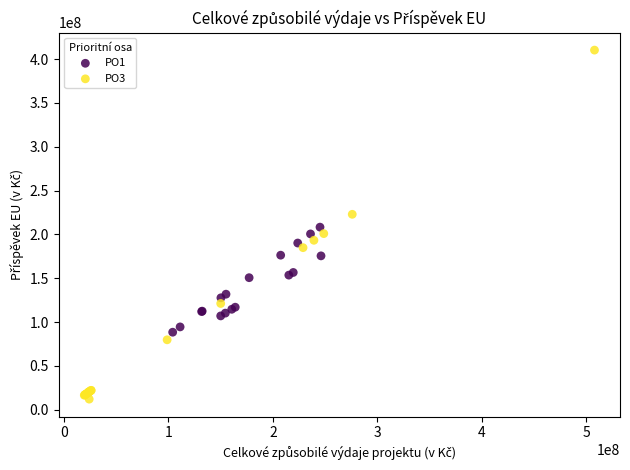

Which series contains the lowest Y value?

PO3